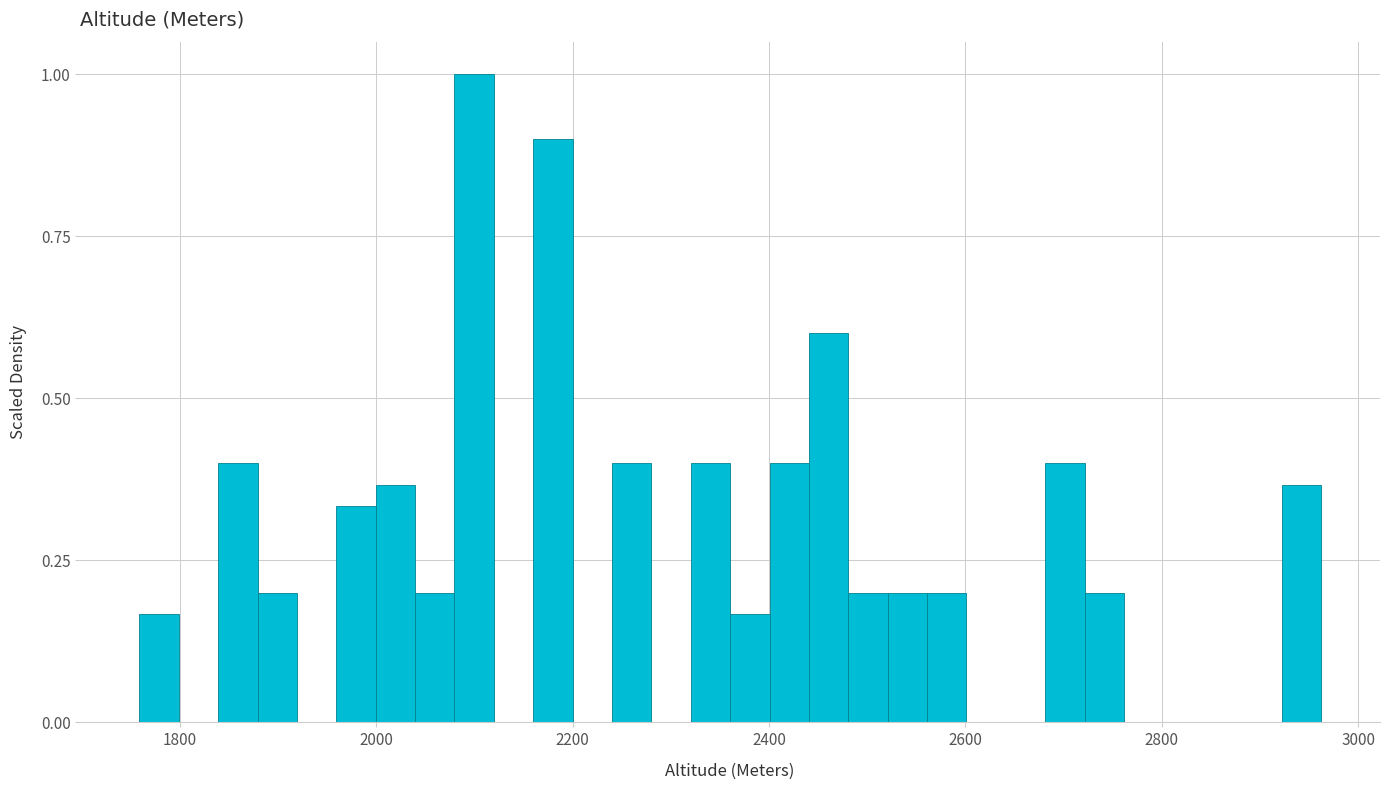

Read against the x-axis, roughly where is the centre of the tallest bar?

2100